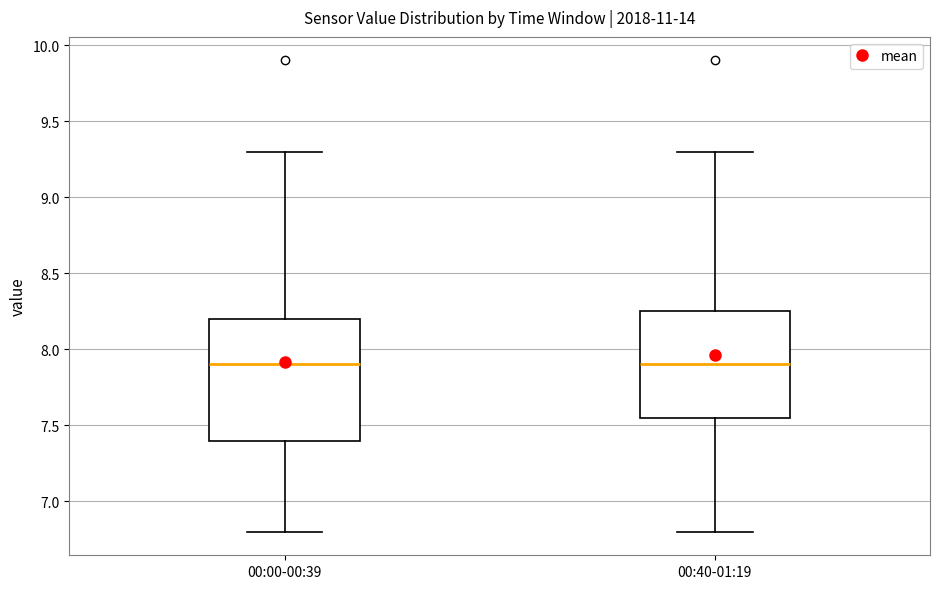

Reading left to right, transcribe this box plot: for each box, give where its median line is, the range the box spans, and where its two whiskers end, as read against the y-axis. The values are not printed on the chart, so give them approximately, as read against the axis.

00:00-00:39: median 7.90, box 7.40 to 8.20, whiskers 6.80 to 9.30
00:40-01:19: median 7.90, box 7.55 to 8.25, whiskers 6.80 to 9.30